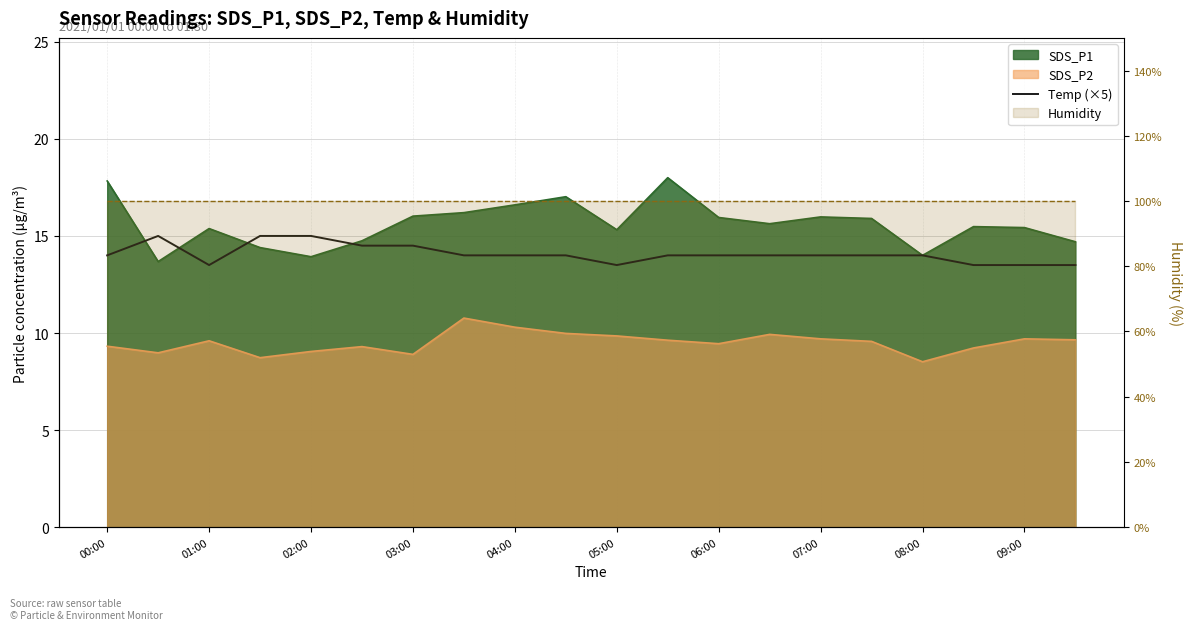

At which category does the data reach its first local peak?

01:00